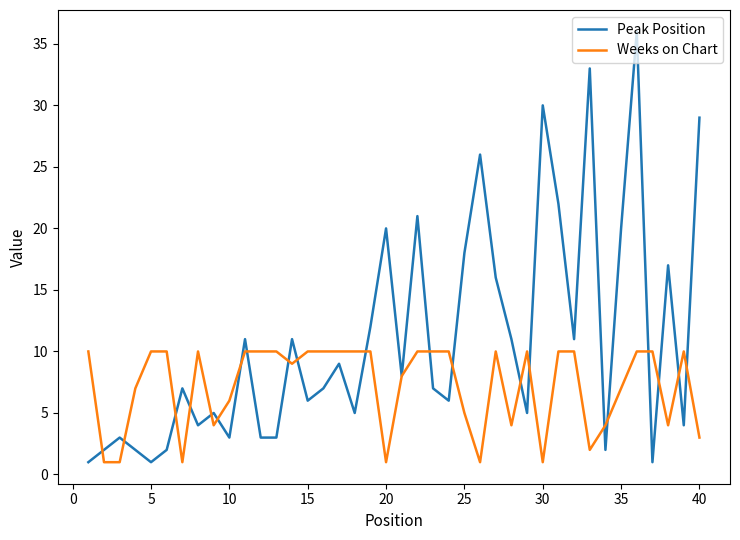

List the series in order of their peak value, highest first.

Peak Position, Weeks on Chart